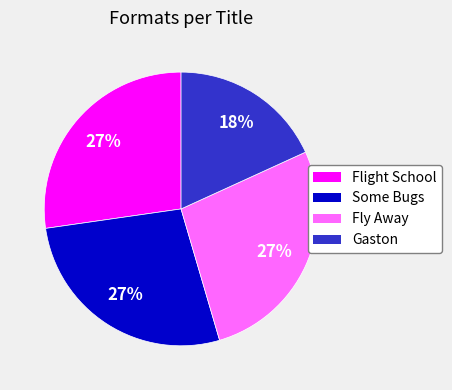

What is the ratio of the value at Gaston to the value at Some Bugs?

0.7